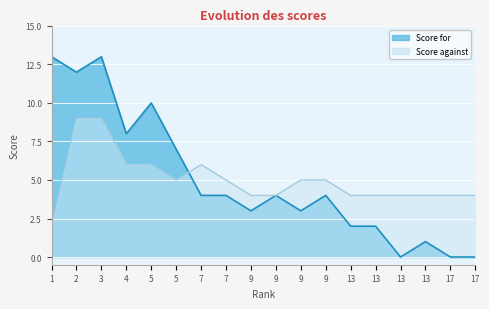

What is the minimum value for Score against?

2